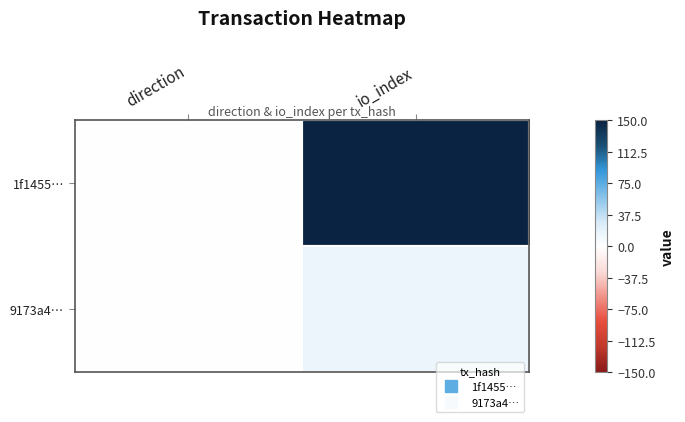

Reading left to right, extract all data points from this chart.

1f1455…: direction=-1	io_index=150
9173a4…: direction=1	io_index=13